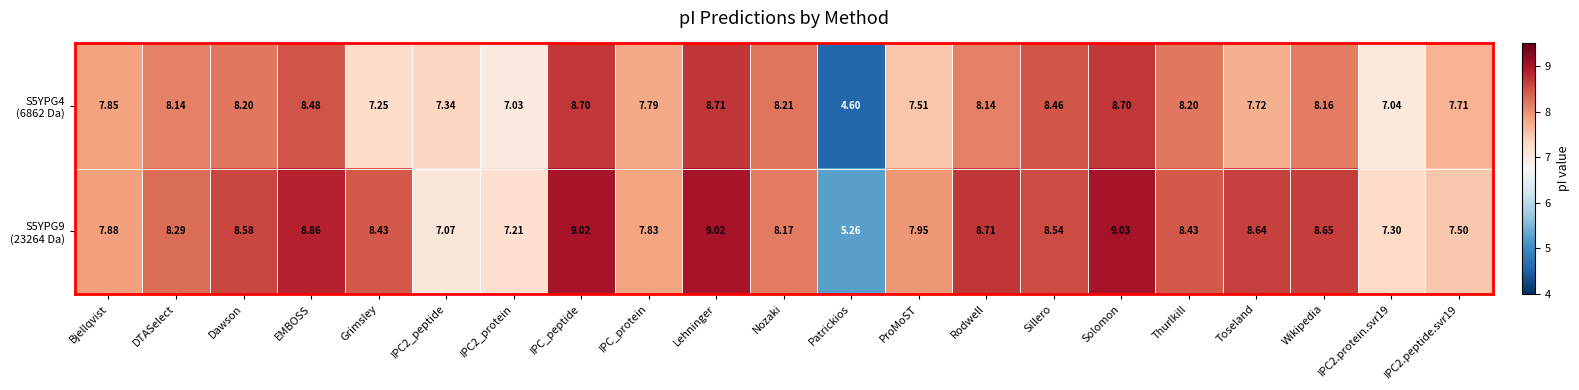

Which label corresponds to the smallest value in the chart?

Patrickios